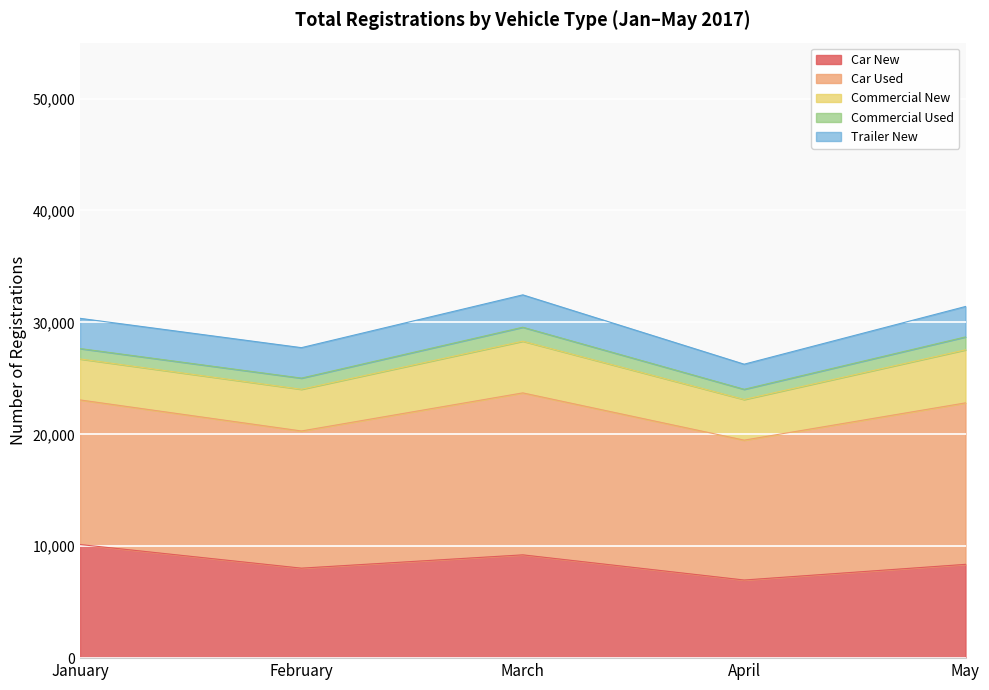

Reading left to right, transcribe all the data shown in this chart.

Car New: January=10152	February=8041	March=9230	April=6981	May=8381
Car Used: January=12921	February=12258	March=14472	April=12498	May=14429
Commercial New: January=3662	February=3726	March=4619	April=3634	May=4739
Commercial Used: January=928	February=998	March=1248	April=910	May=1154
Trailer New: January=2701	February=2721	March=2893	April=2244	May=2719